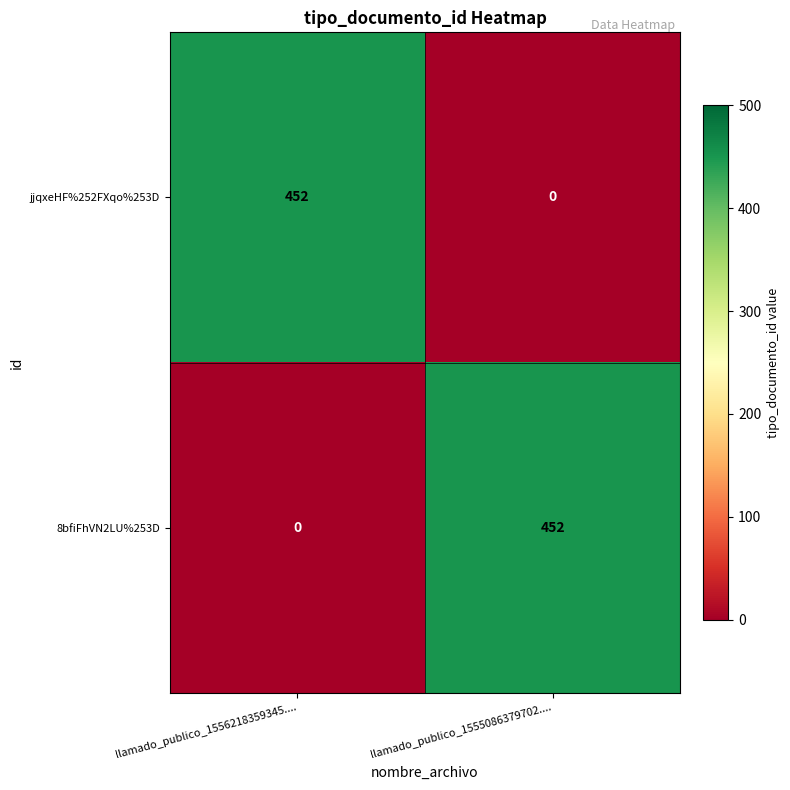

Read the 8bfiFhVN2LU%253D value at llamado_publico_1555086379702.....

452